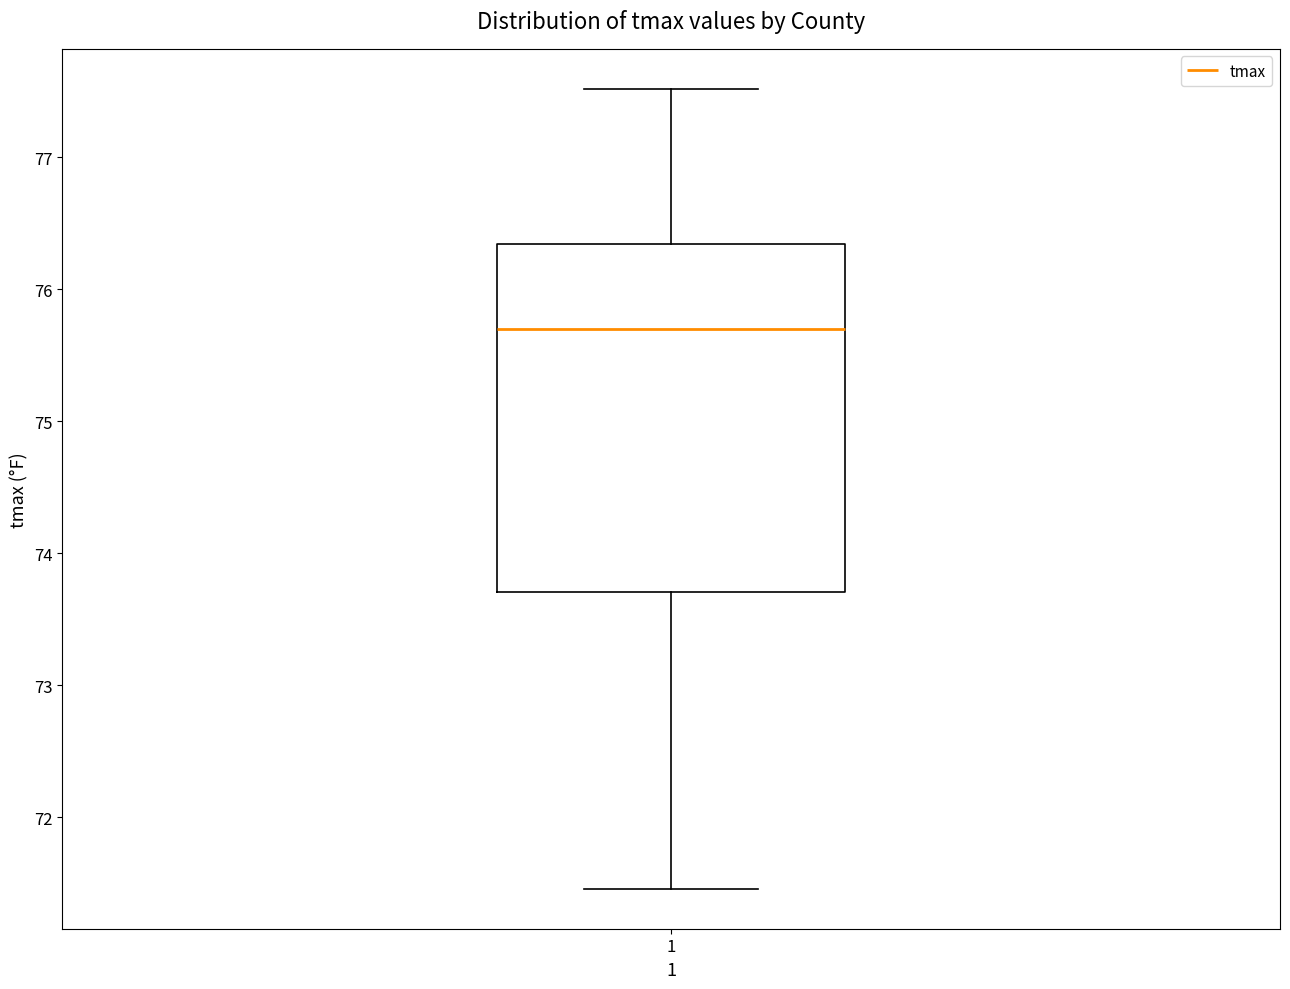

Where does the median line of the box at x = 1 sit on the y-axis? The values are not printed on the chart, so give them approximately, as read against the axis.

75.7